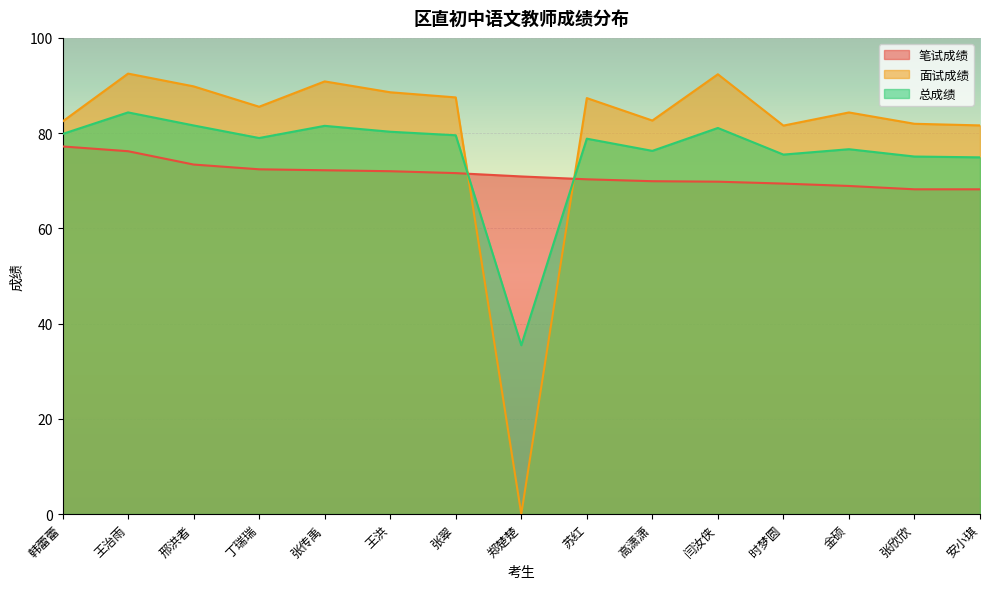

What is the sum of the 总成绩 values at 安小琪 and 高潇潇?

151.2